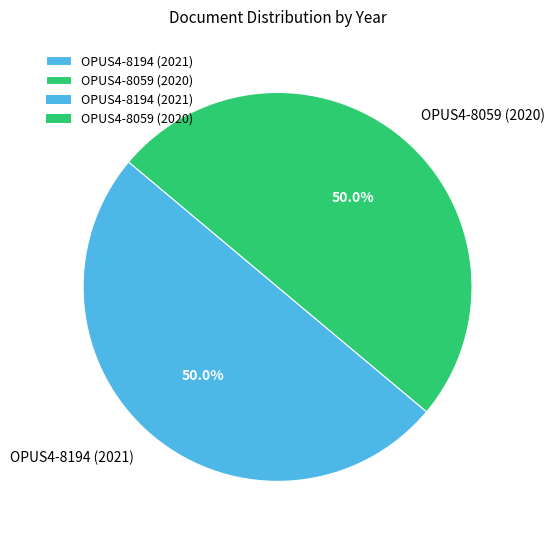

To the nearest percent, what is the combined percentage of OPUS4-8059 (2020) and OPUS4-8194 (2021)?

100%